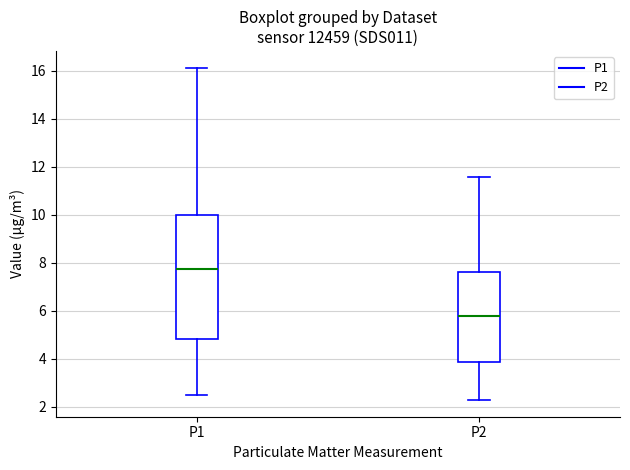

Reading left to right, read every box against the y-axis: the position of its median line, the range the box covers, and the ends of its whiskers. The values are not printed on the chart, so give them approximately, as read against the axis.

P1: median 7.8, box 4.8 to 10.0, whiskers 2.4 to 16.2
P2: median 5.8, box 3.8 to 7.6, whiskers 2.2 to 11.6